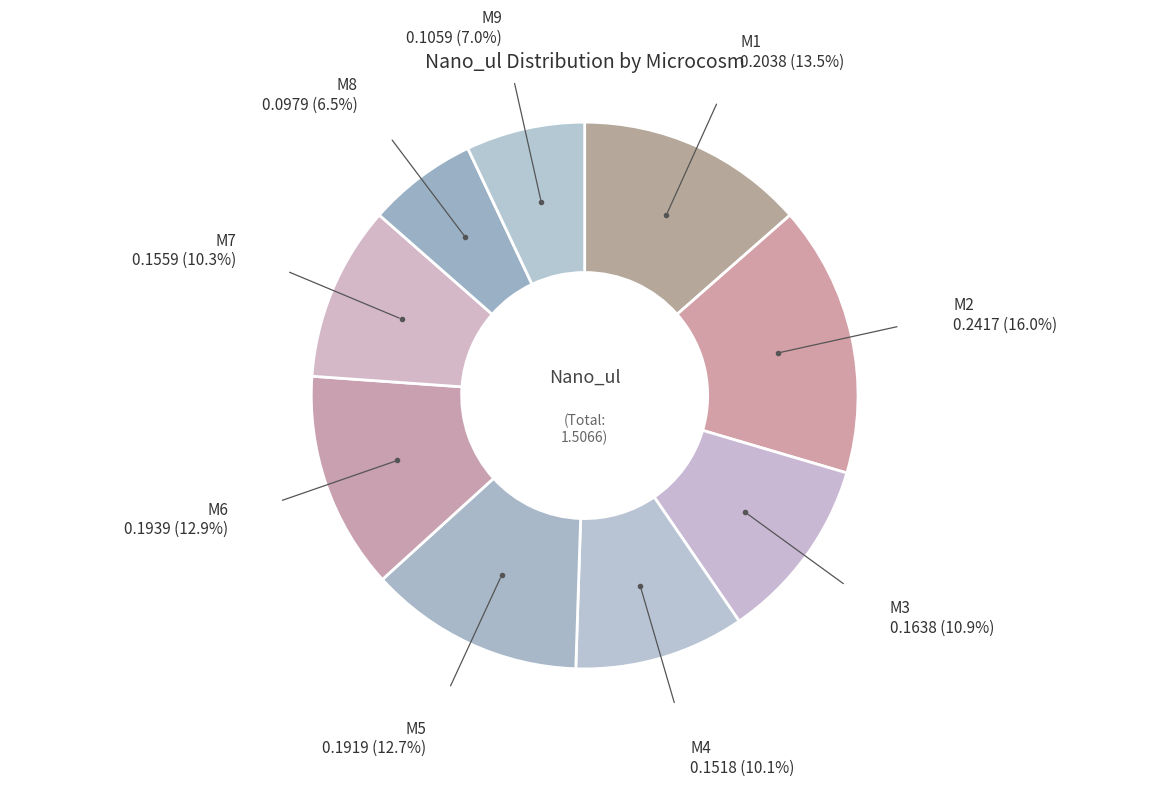

Which category has the smallest portion of the pie?

M8